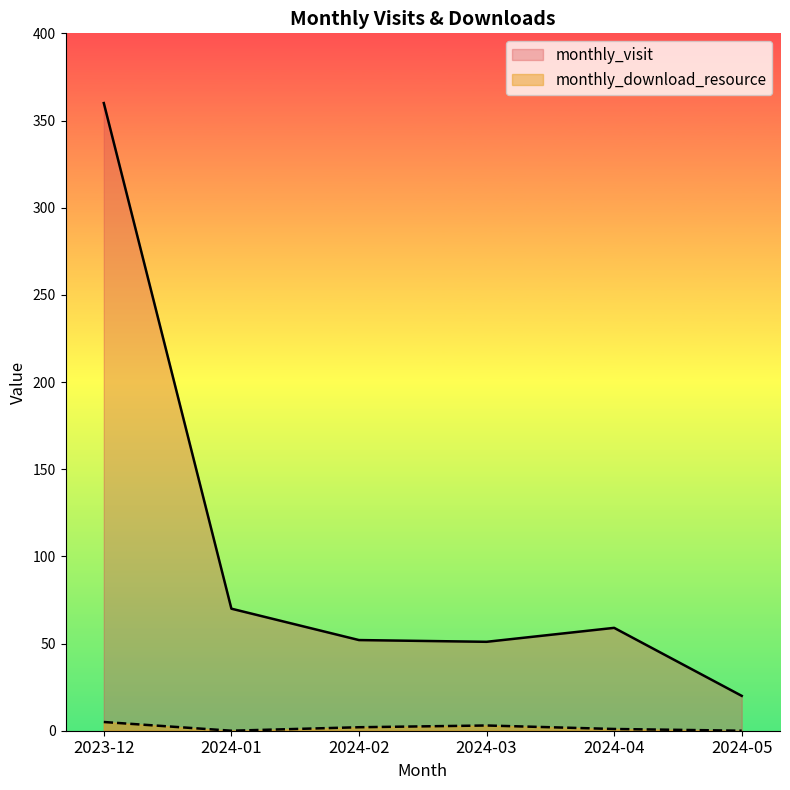

What is the value of the monthly_download_resource point at the 3rd from the left?

2